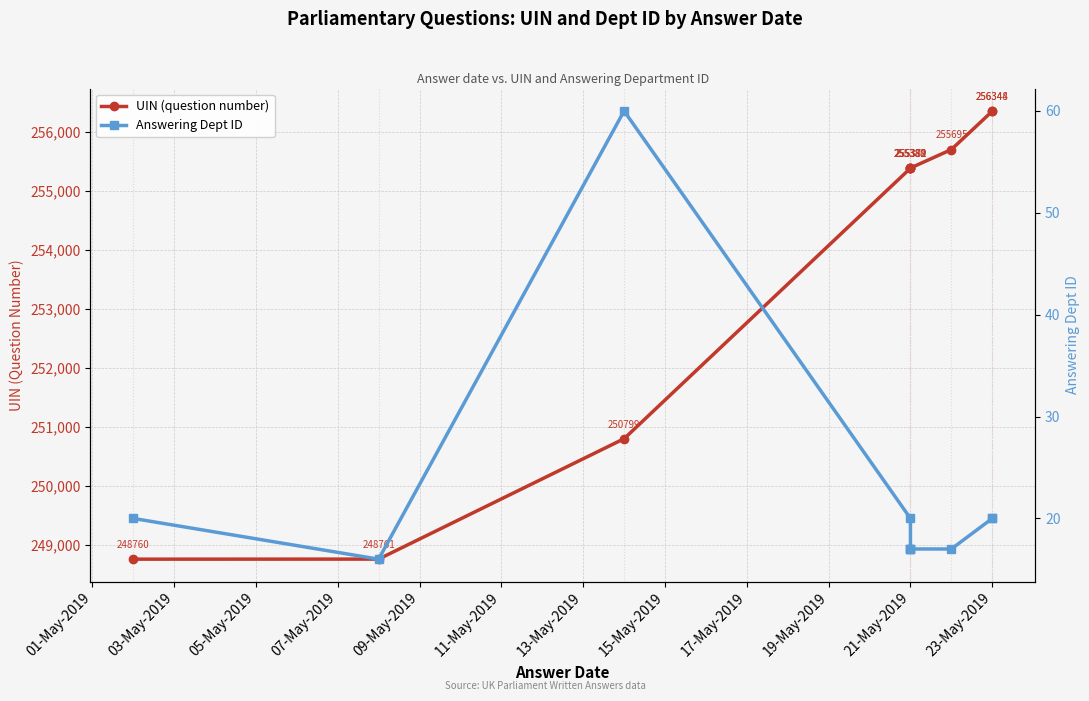

How many data points in Answering Dept ID are less than 20?

5